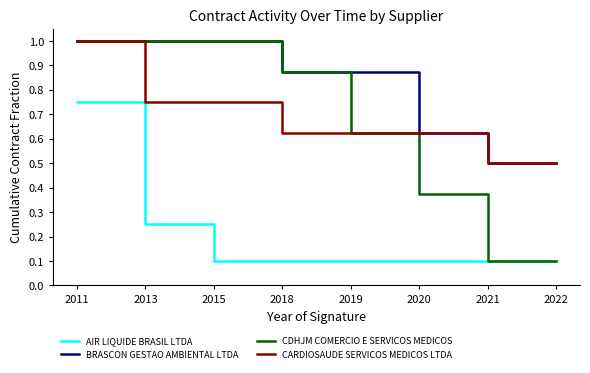

What is the greatest value displayed?

1.0